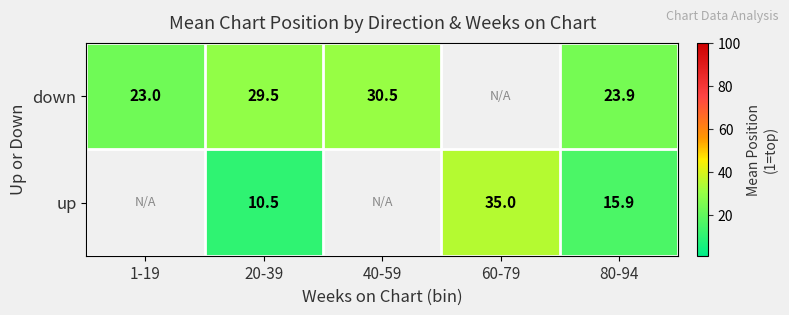

Is the value of up at 20-39 greater than the value of down at 20-39?

No